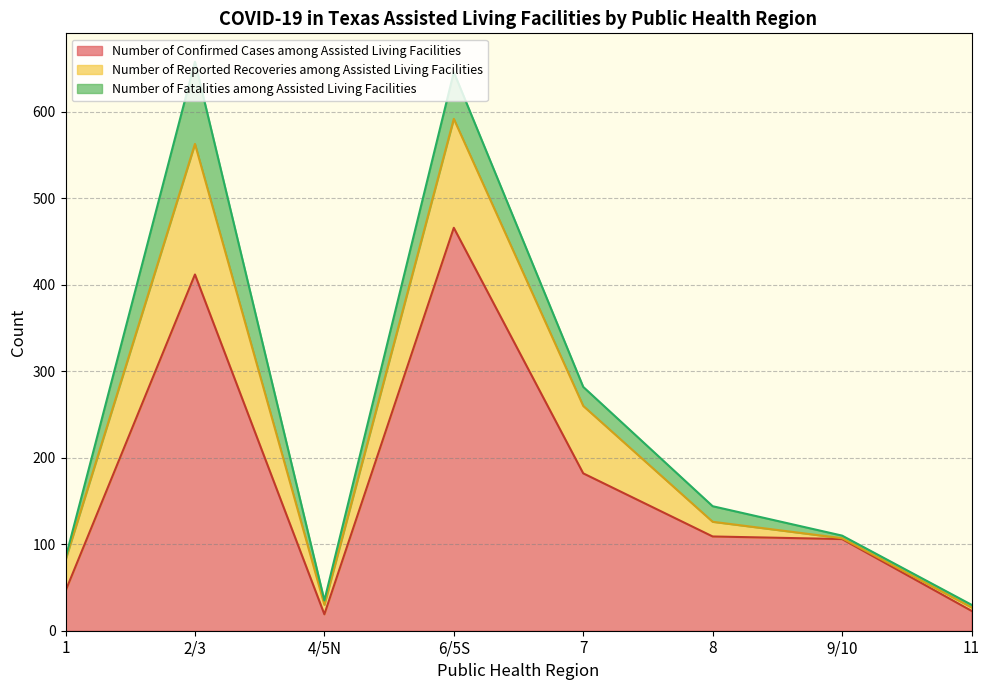

What is the difference between the second highest and minimum values in the Number of Reported Recoveries among Assisted Living Facilities series?

125